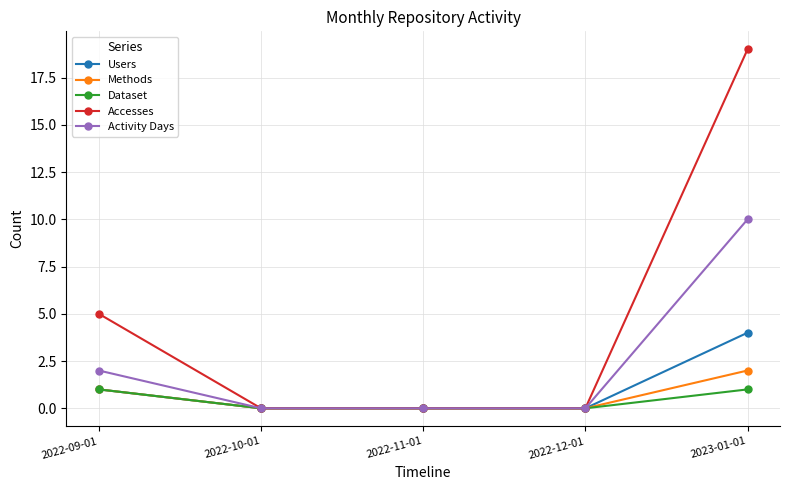

True or false: Users has a value of 1 at 2022-09-01.

True